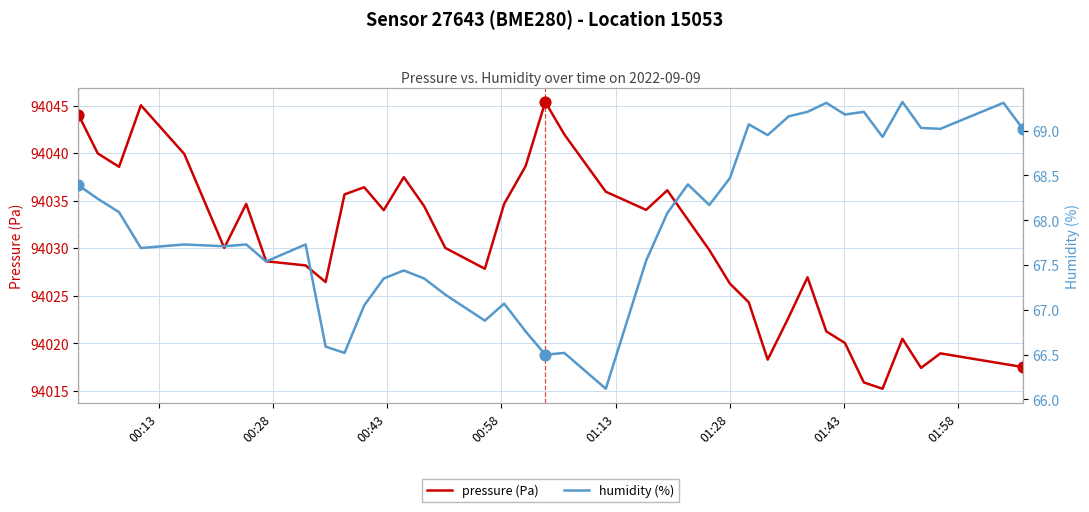

Which series reaches the minimum Y coordinate?

humidity (%)